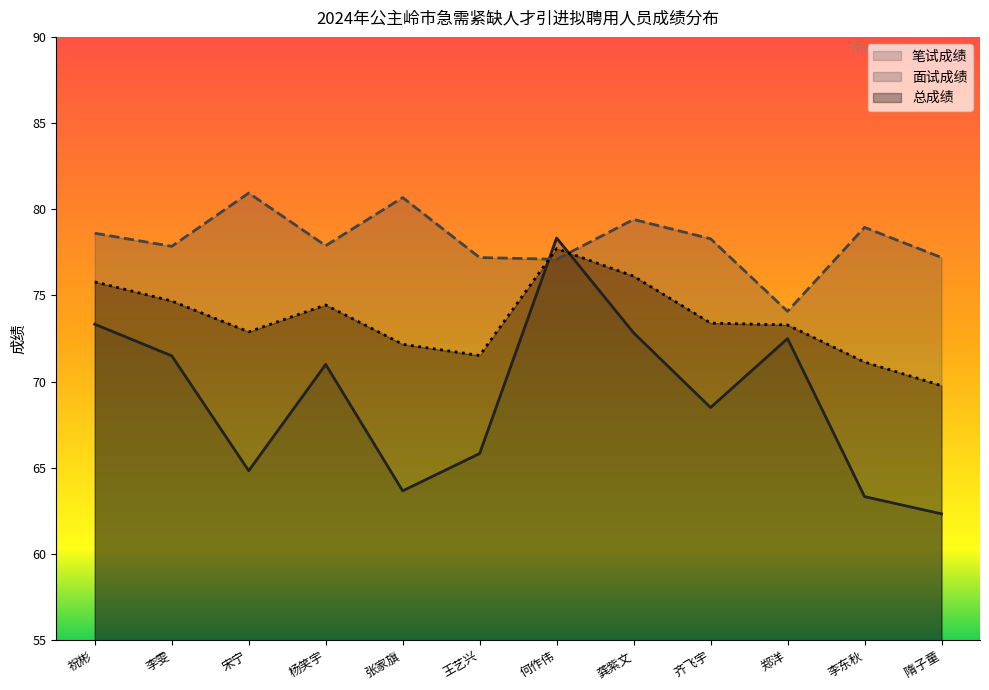

Is it true that 总成绩 equals 71.1 at 李东秋?

True